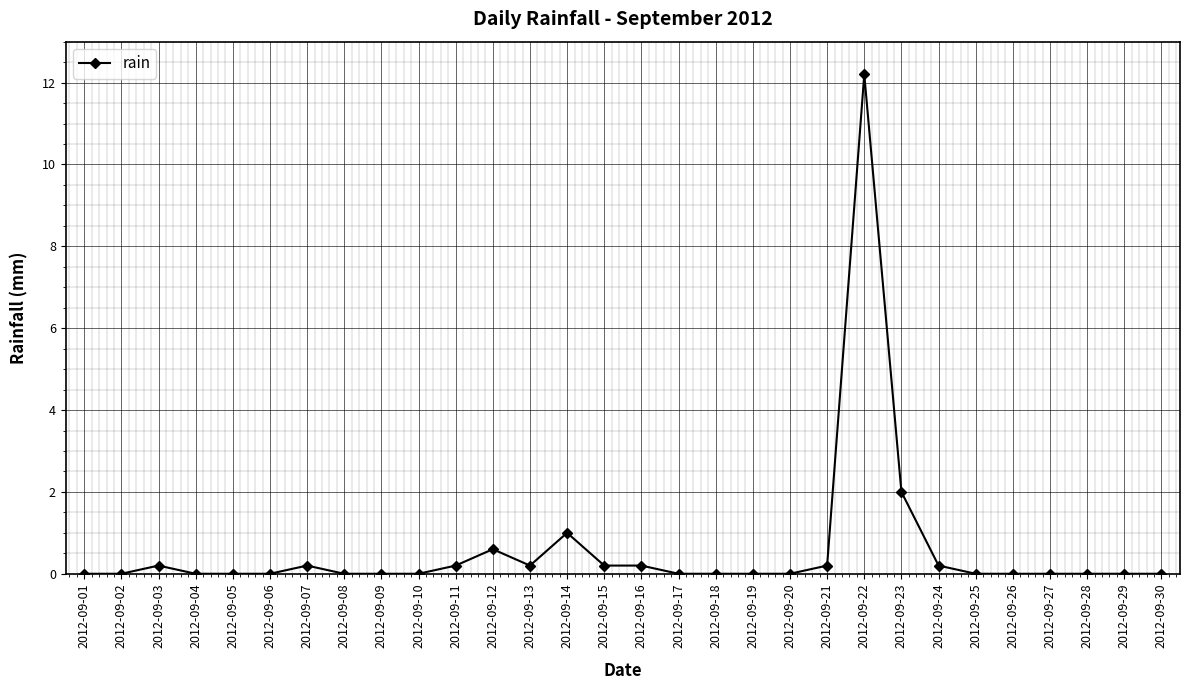

How many lines are shown in the chart?

1